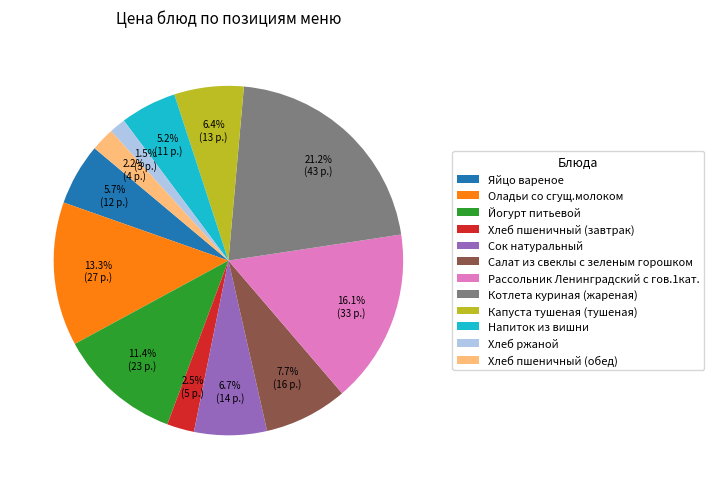

What is the largest slice in the pie chart?

Котлета куриная (жареная)